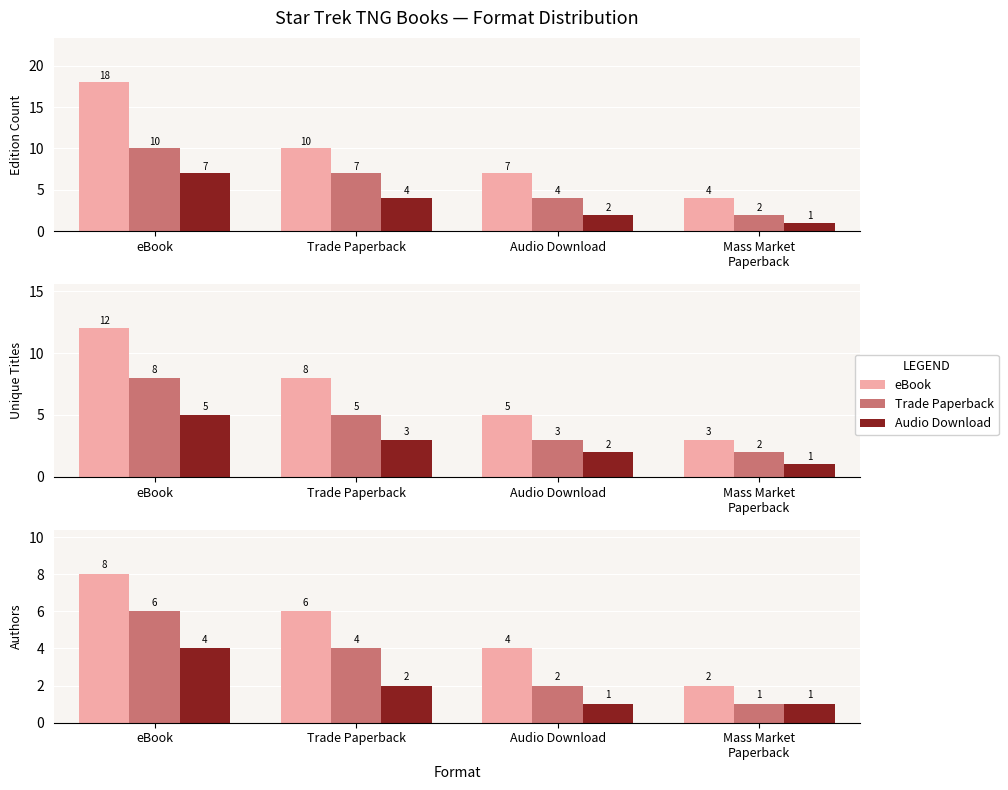

Rank the series by their maximum value, from lowest to highest.

Audio Download, Trade Paperback, eBook